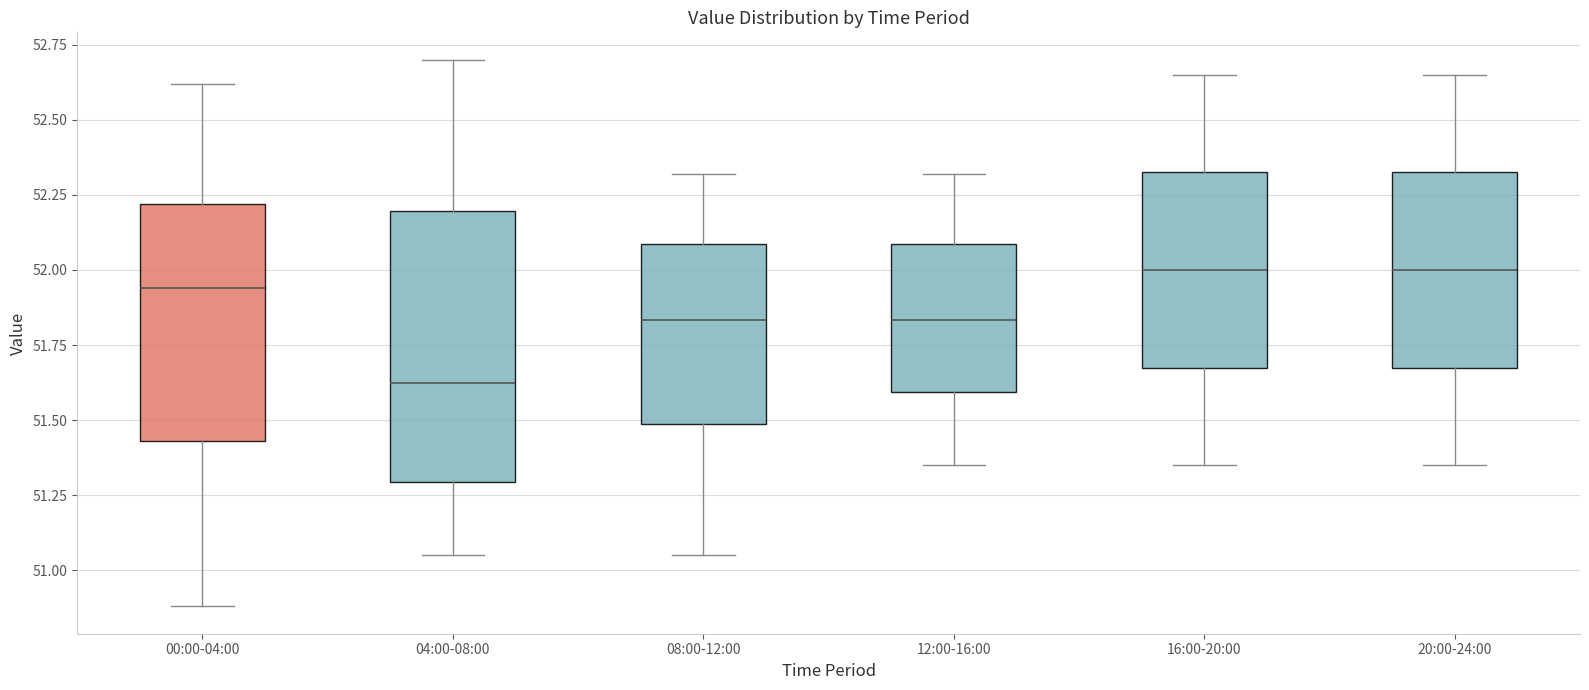

Where does the lower whisker of the box for 08:00-12:00 end on the y-axis? The values are not printed on the chart, so give them approximately, as read against the axis.

51.05